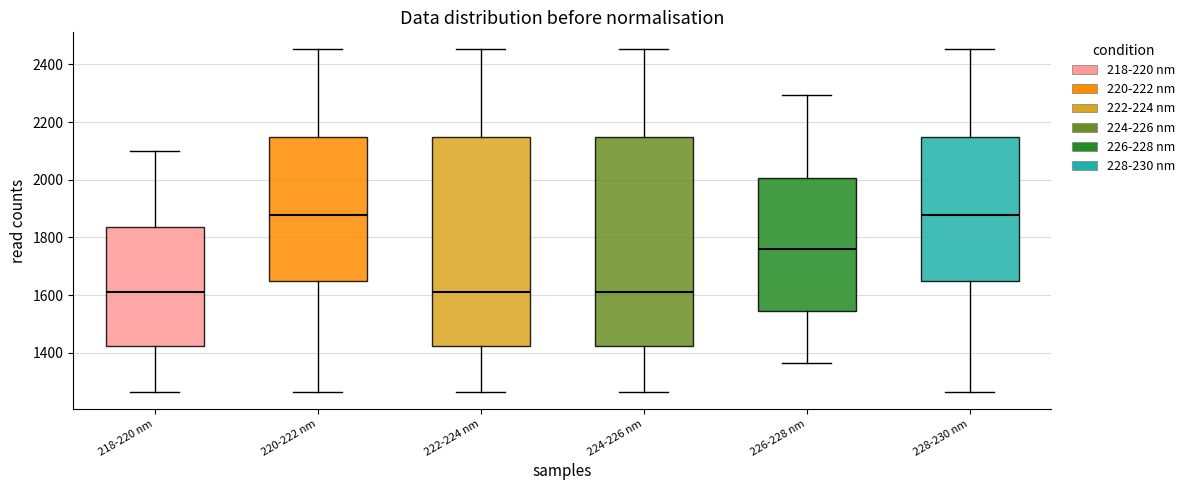

Reading left to right, read every box against the y-axis: the position of its median line, the range the box covers, and the ends of its whiskers. The values are not printed on the chart, so give them approximately, as read against the axis.

218-220 nm: median 1620, box 1420 to 1840, whiskers 1260 to 2100
220-222 nm: median 1880, box 1640 to 2140, whiskers 1260 to 2460
222-224 nm: median 1620, box 1420 to 2140, whiskers 1260 to 2460
224-226 nm: median 1620, box 1420 to 2140, whiskers 1260 to 2460
226-228 nm: median 1760, box 1540 to 2000, whiskers 1360 to 2300
228-230 nm: median 1880, box 1640 to 2140, whiskers 1260 to 2460